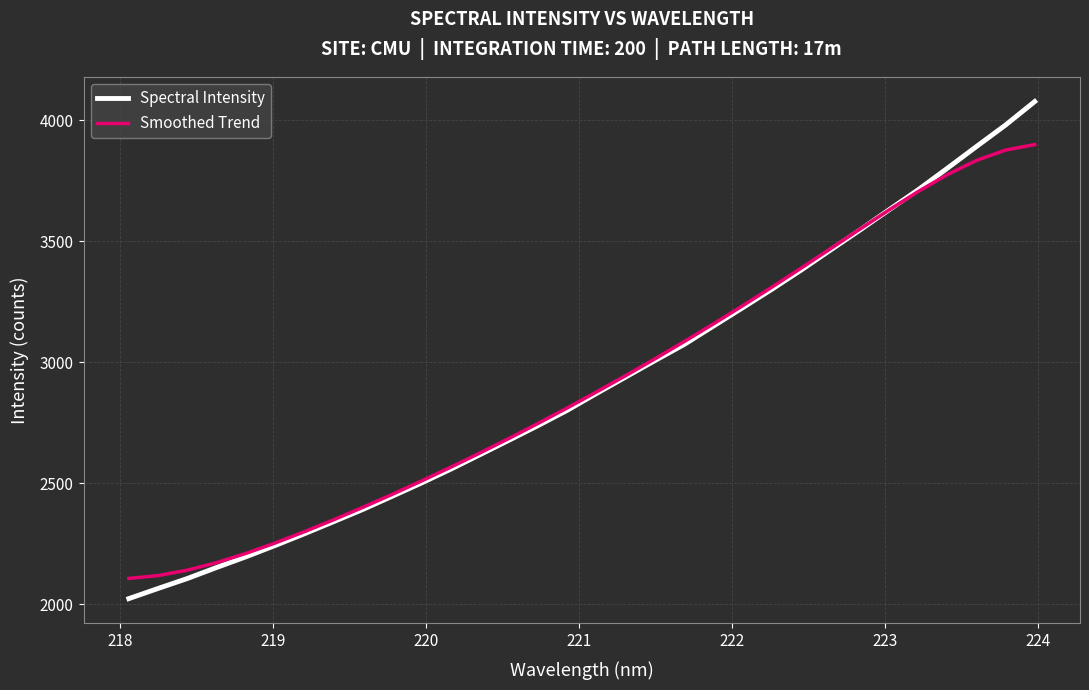

Rank the series by their maximum value, from highest to lowest.

Spectral Intensity, Smoothed Trend